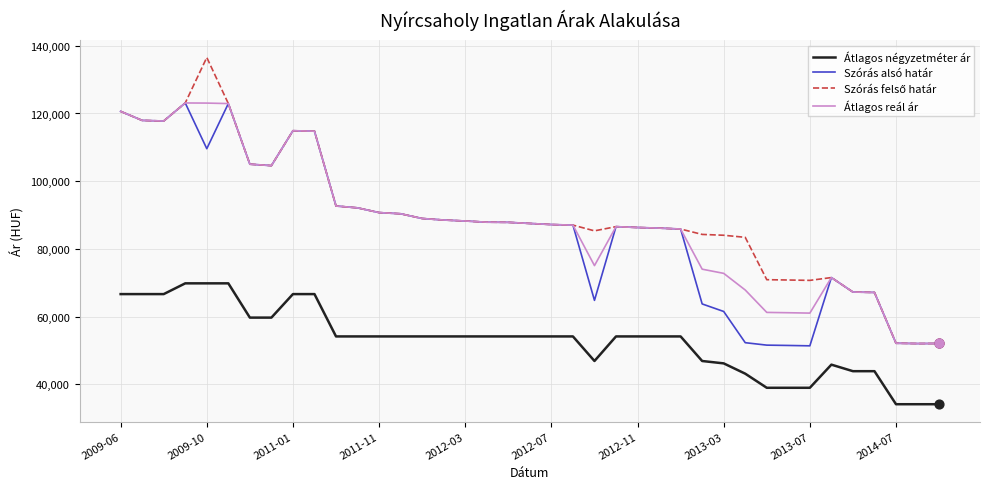

At how many categories does at least one series exceed 35891?

39